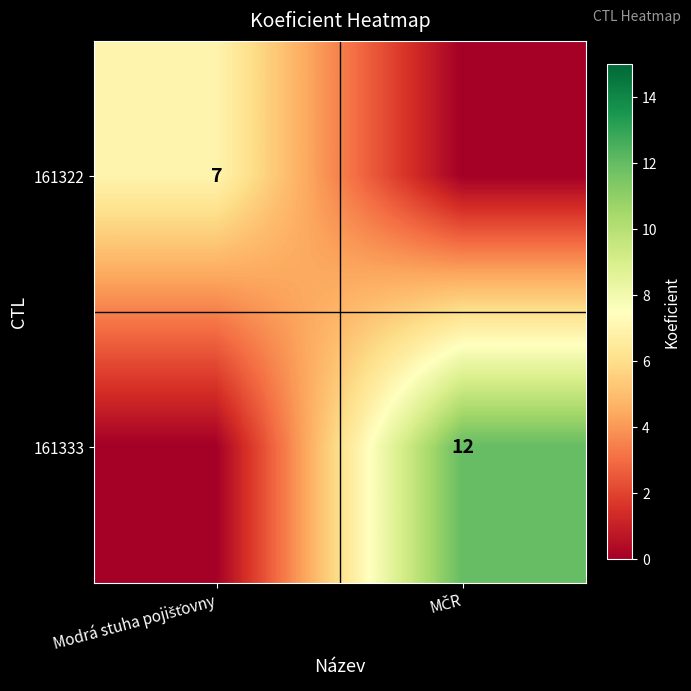

Which series changed the most between Modrá stuha pojišťovny and MČR?

161333